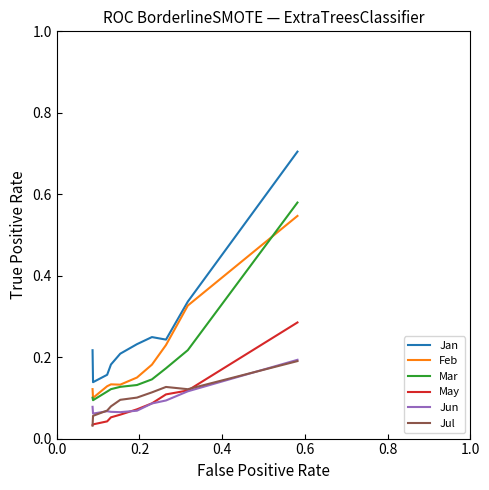

Which series has the largest total across all categories?

Jan